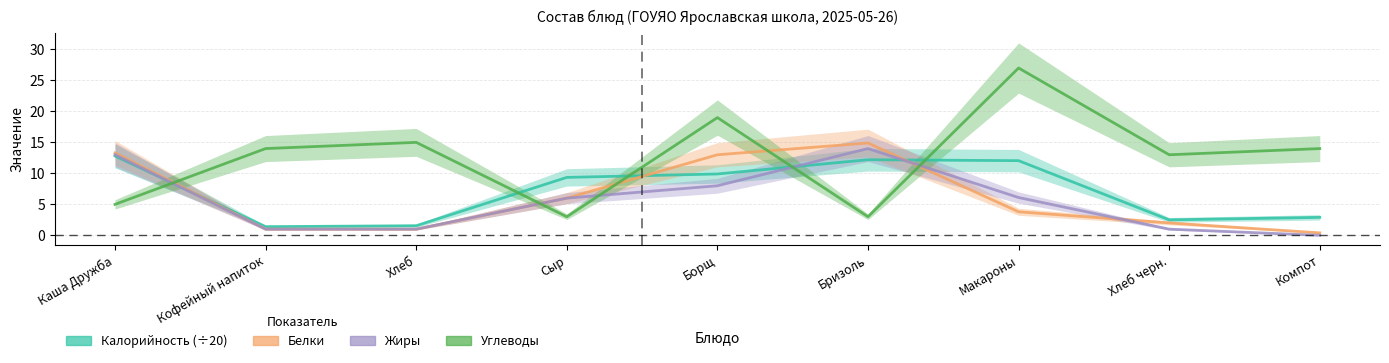

What is the lowest value of the Белки series?

0.4